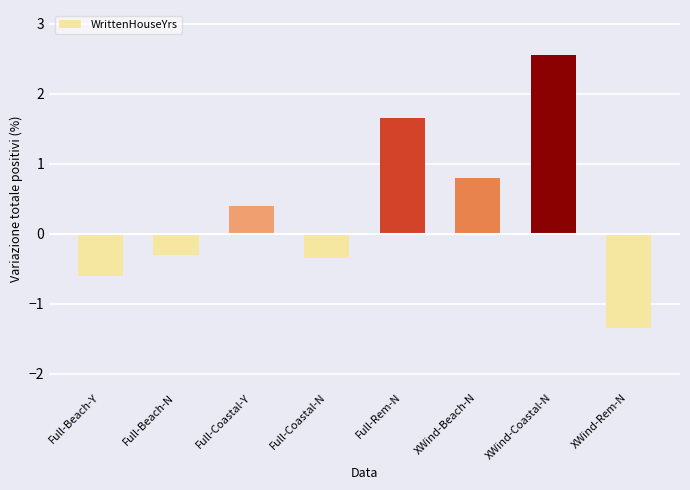

How many data points are less than 0?

4